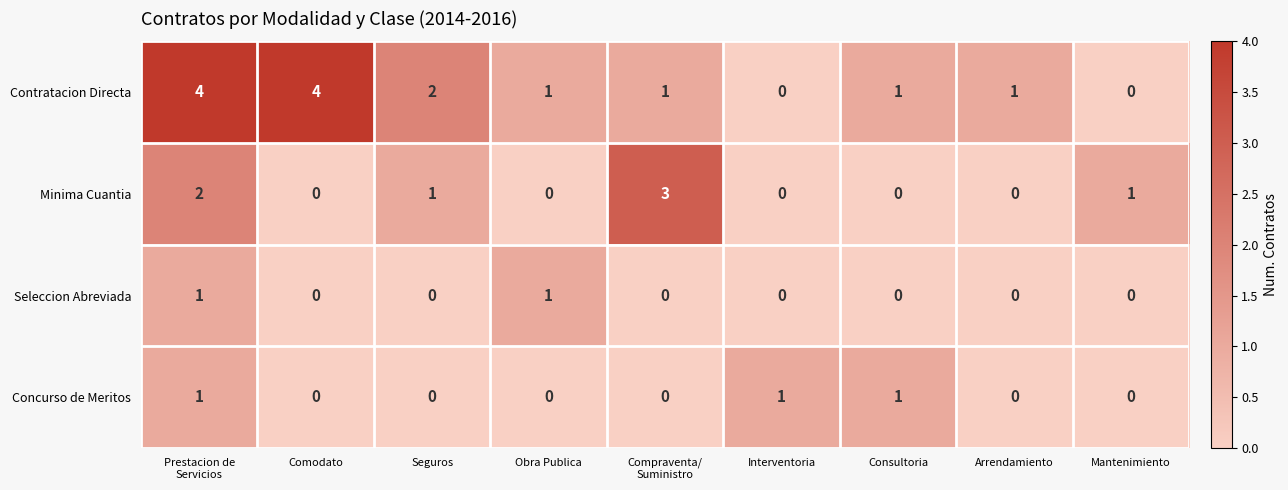

The Seleccion Abreviada series shows 2 at Obra Publica. True or false?

False